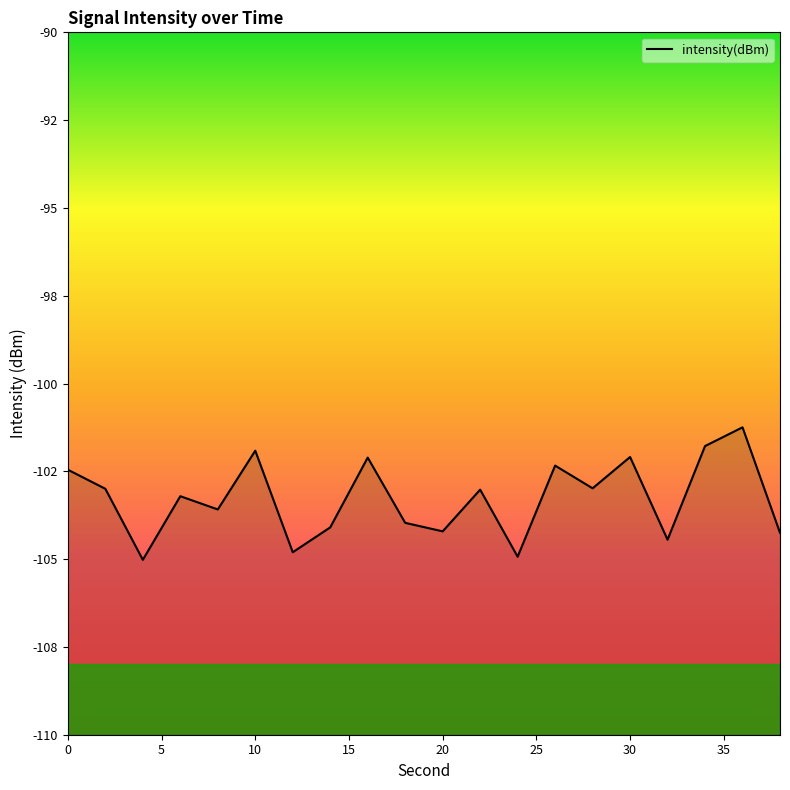

How many interior local peaks (higher than both neighbors) does the data have?

7